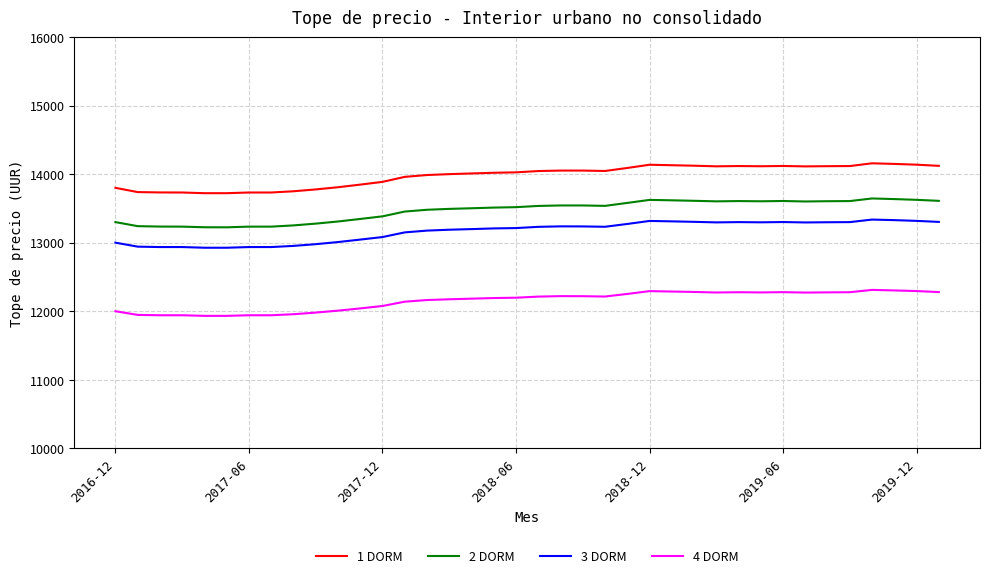

What is the lowest value of the 2 DORM series?

13224